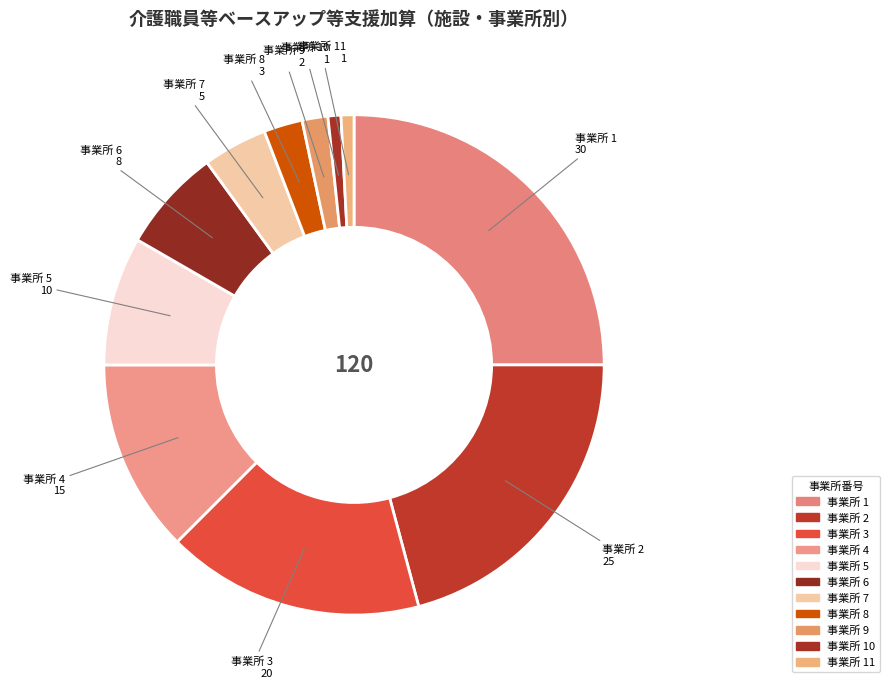

Count the number of slices in the pie.

11